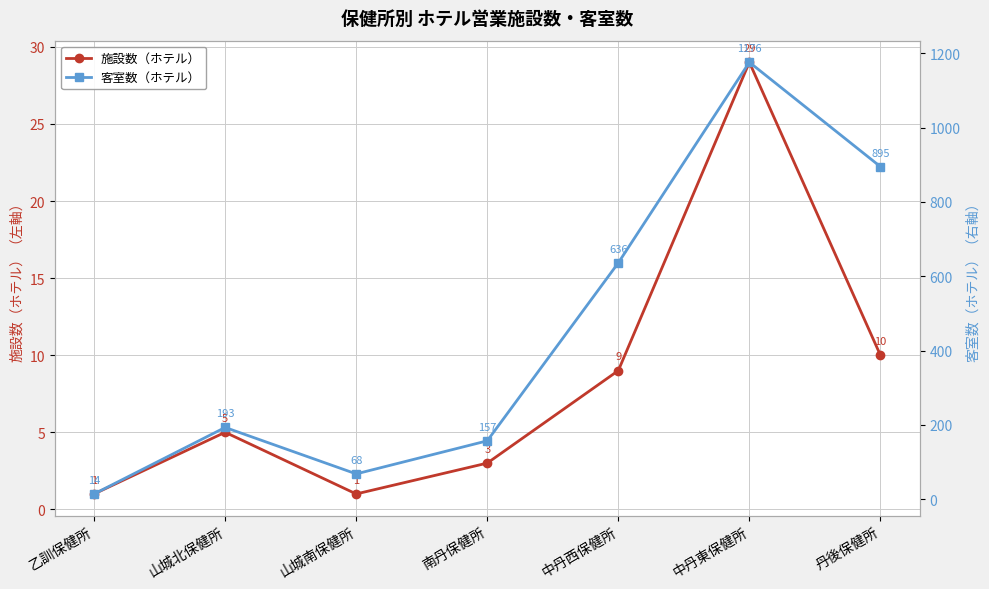

Count the number of categories in the chart.

7